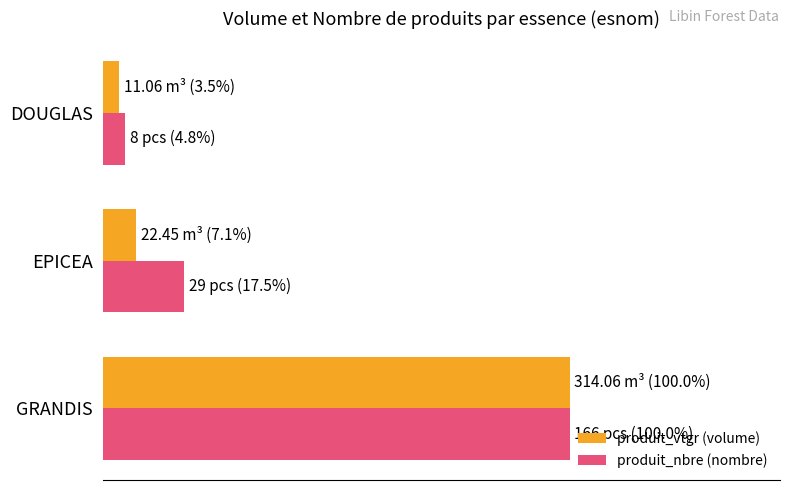

What are all the series names shown in the legend?

produit_vtgr (volume), produit_nbre (nombre)